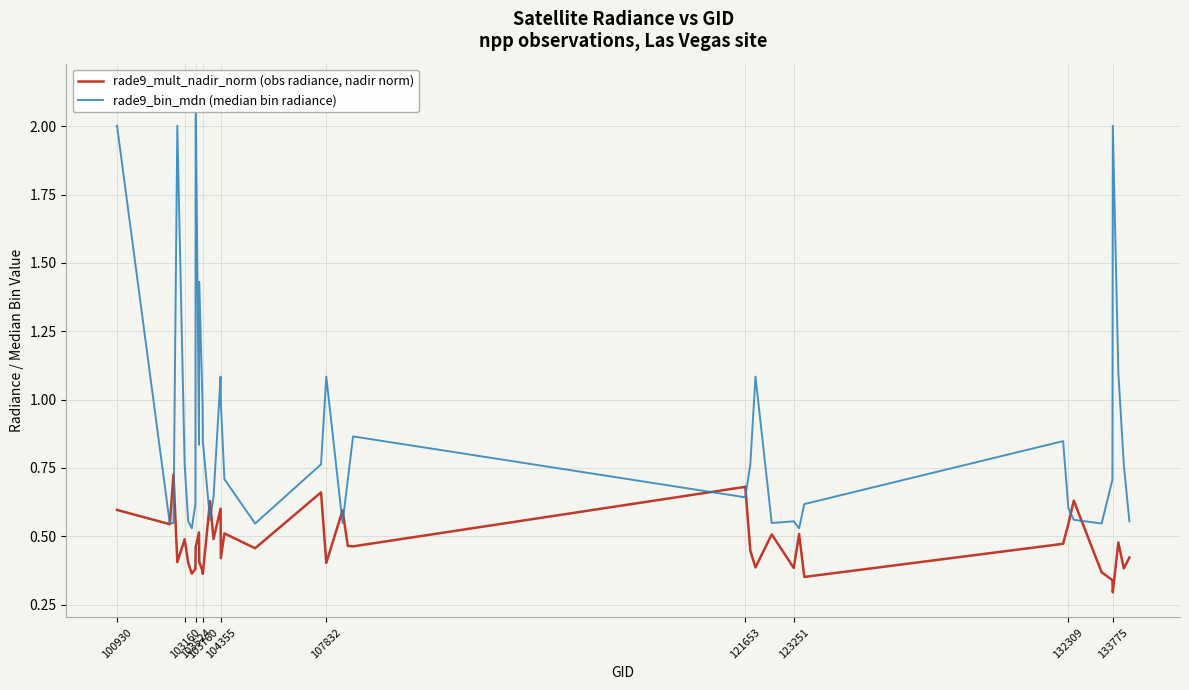

What is the difference between the maximum and second lowest values in the rade9_bin_mdn (median bin radiance) series?

1.6